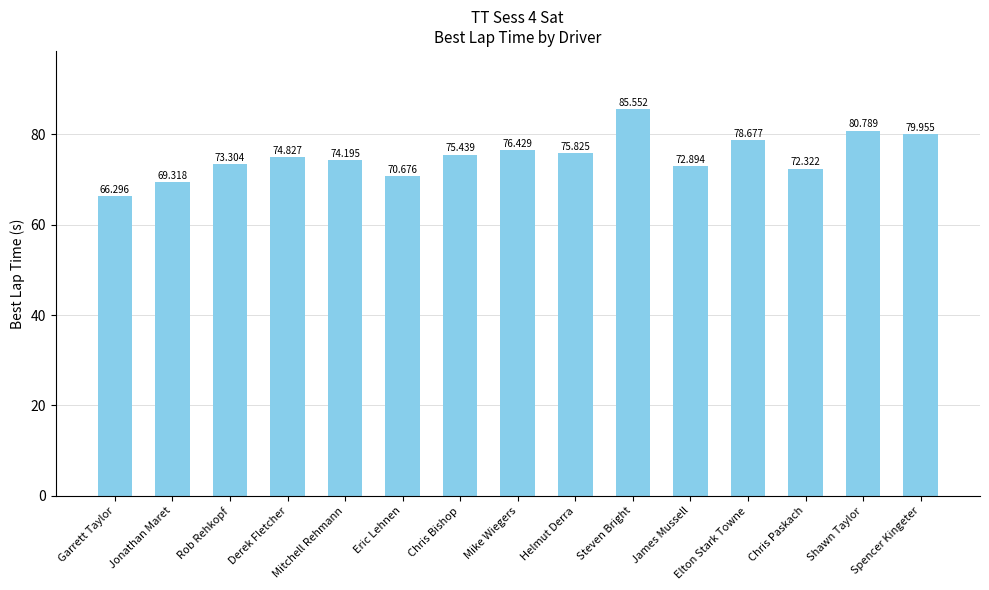

The chart shows a value of 26.2 at Mike Wiegers. True or false?

False